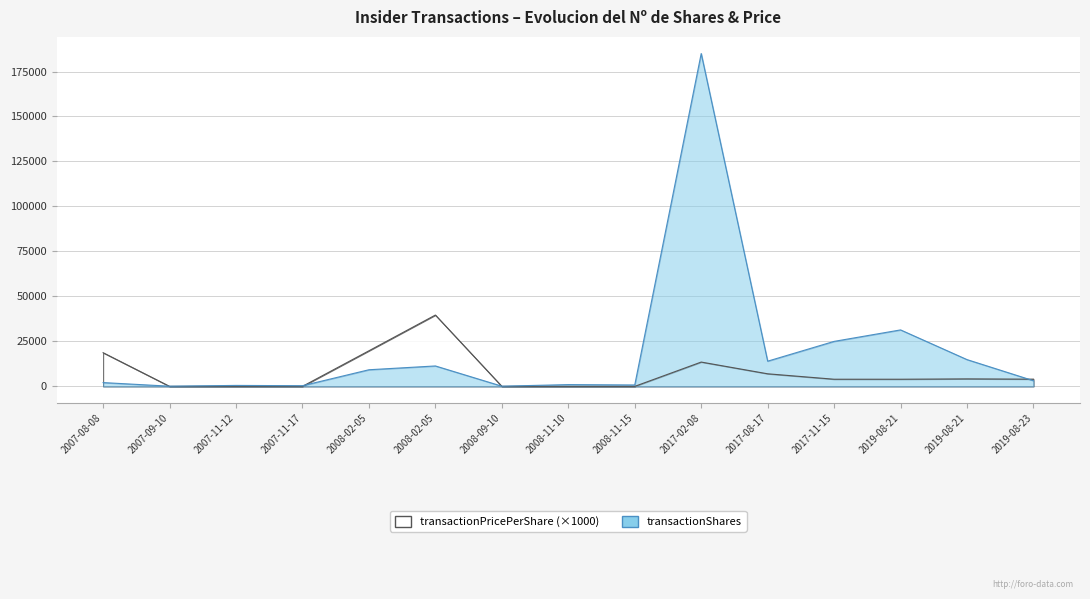

After their last crossing, which series has the higher values: transactionPricePerShare or transactionShares?

transactionPricePerShare